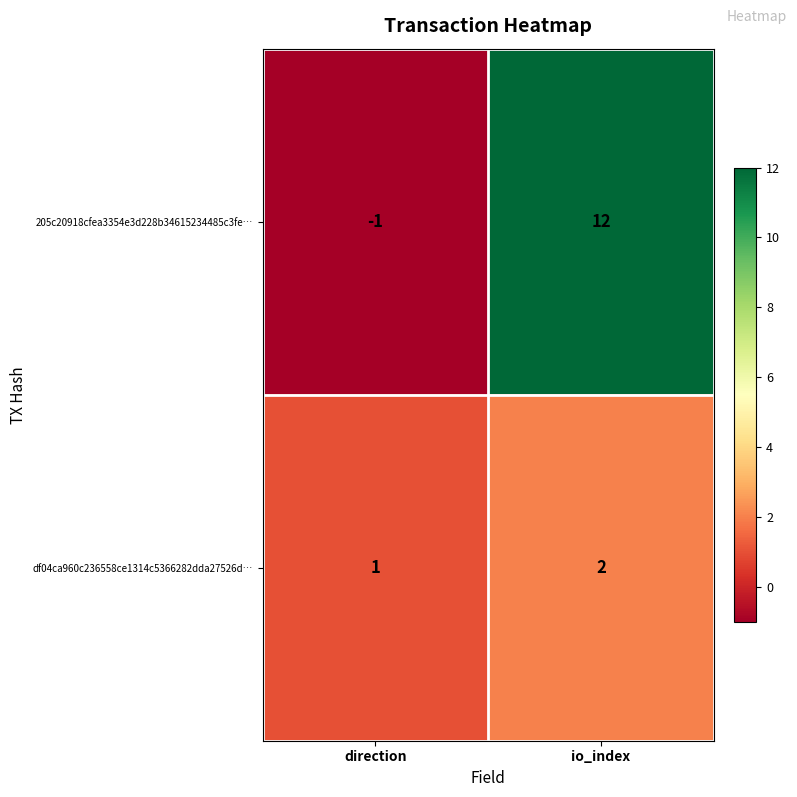

What is the sum of all 205c20918cfea3354e3d228b34615234485c3fe… values?

11